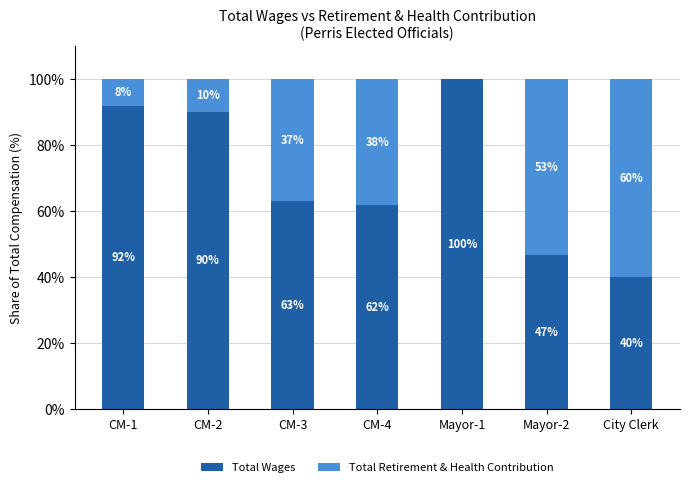

True or false: Total Wages has a value of 90.0 at CM-2.

True